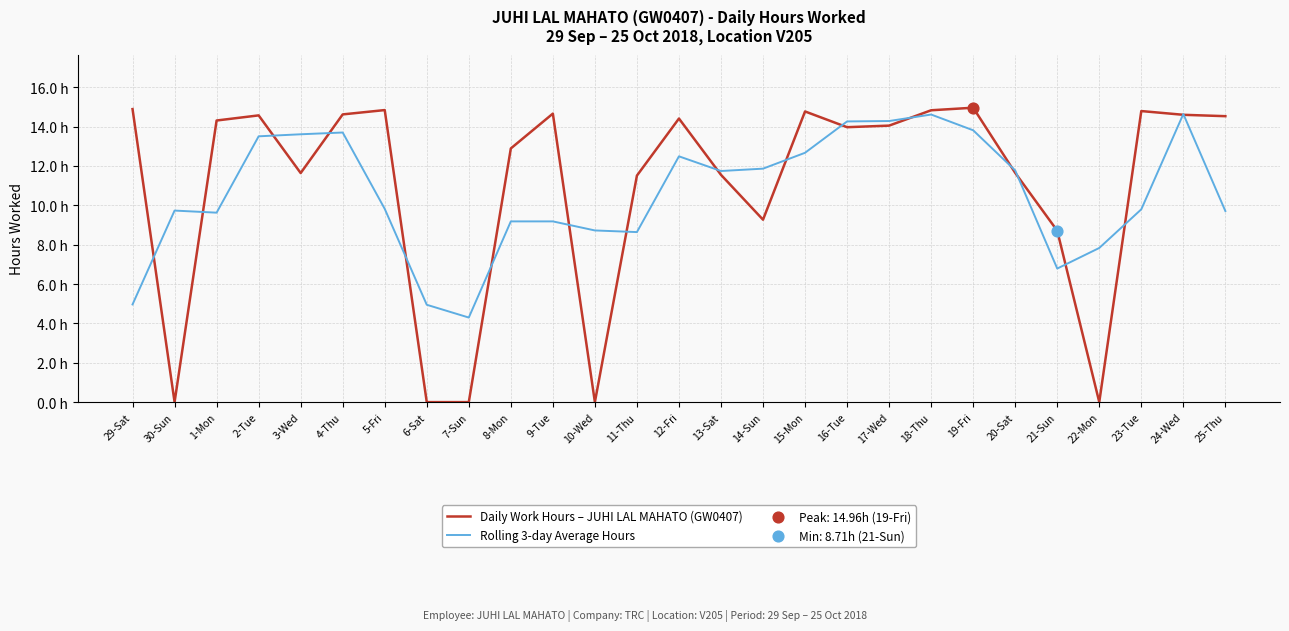

At how many categories does at least one series exceed 14?

15